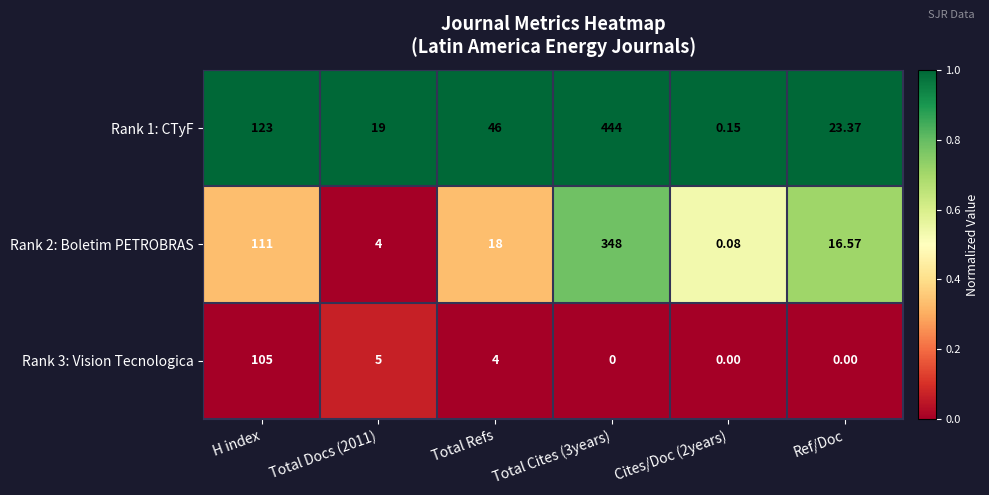

Where does the Rank 3: Vision Tecnologica series first go above 4?

H index